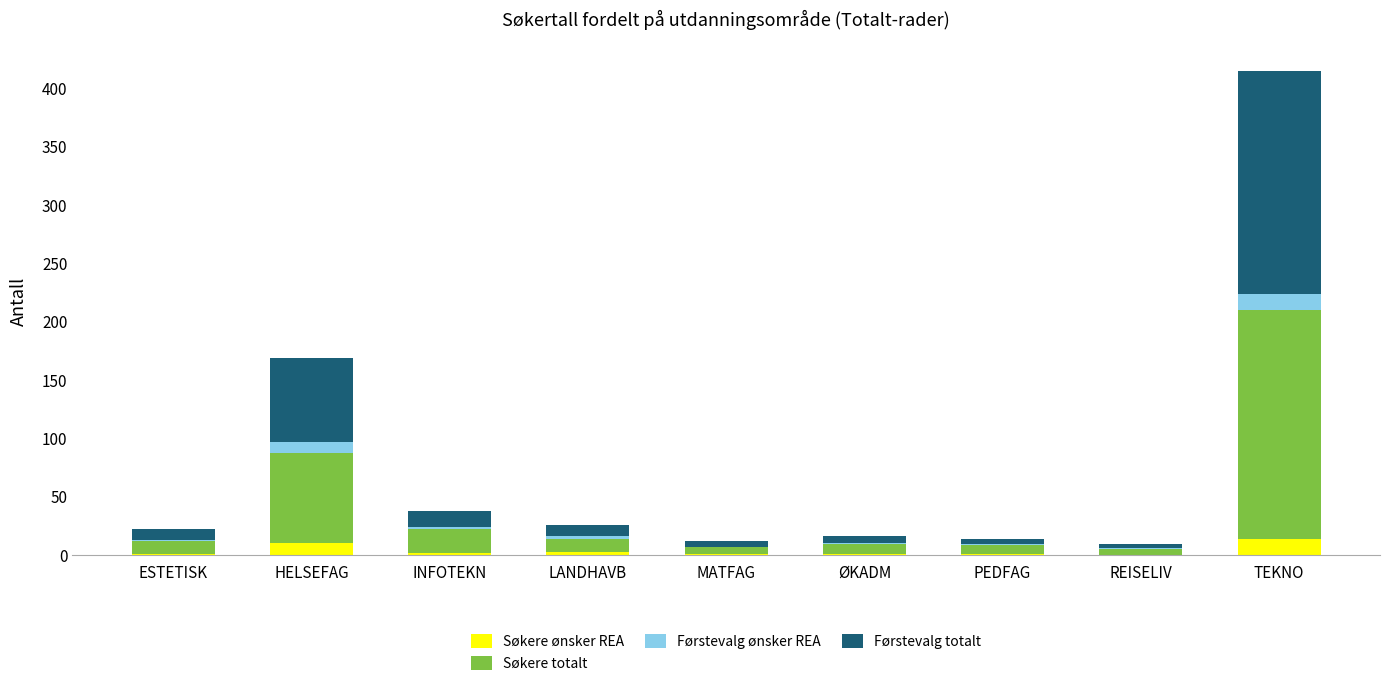

What is the total value across all series at TEKNO?

414.7